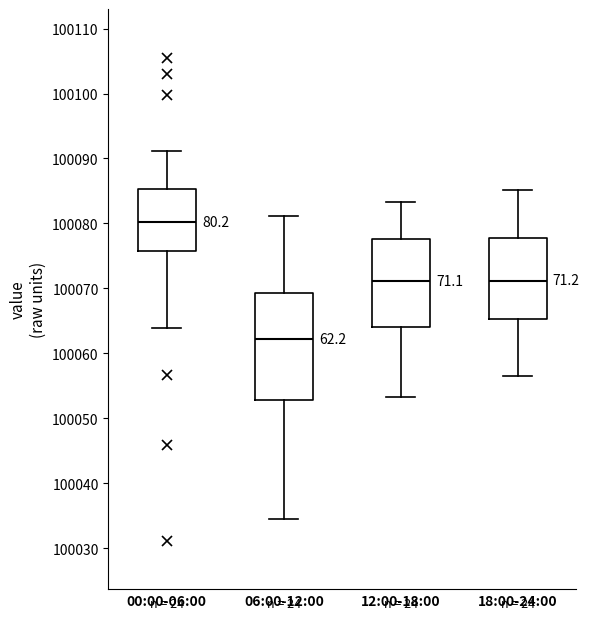

Comparing the boxes themselves (not the whiskers), which one is the tallest?

06:00-12:00